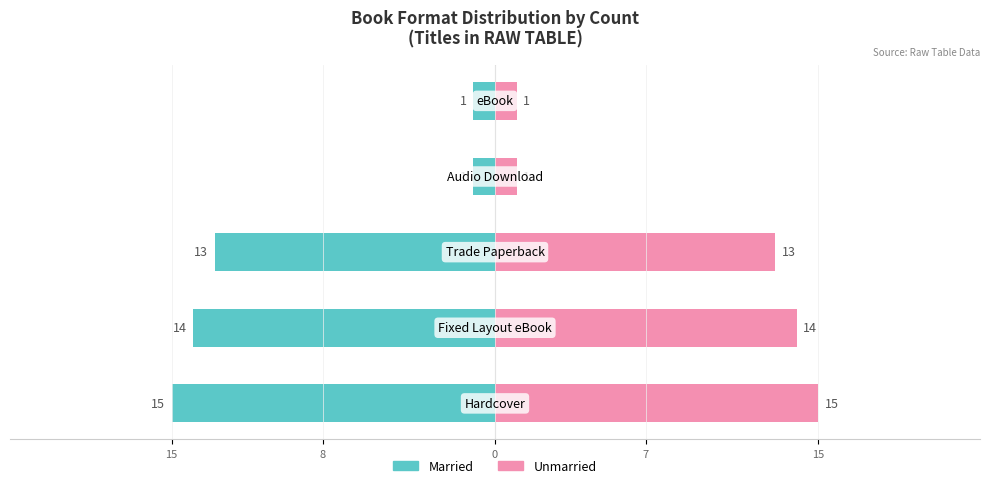

Is it true that Unmarried equals 1 at Trade Paperback?

False